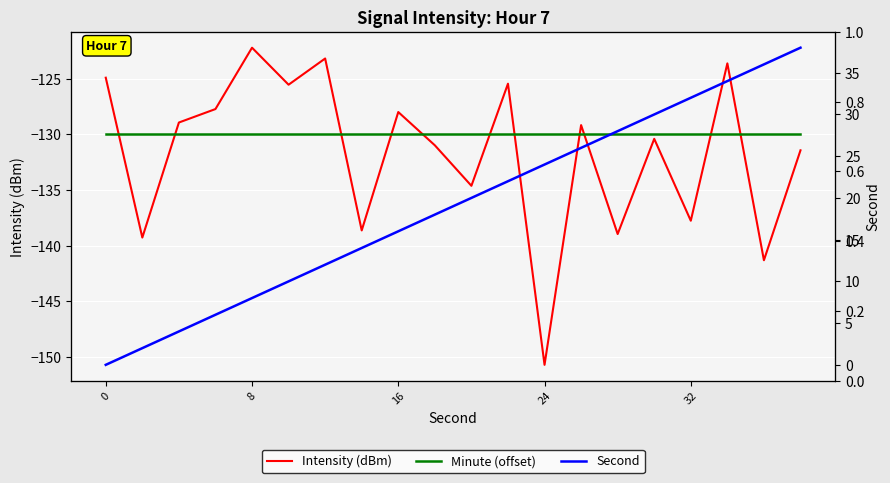

The value of Minute (offset) at 16 is -32.9. True or false?

False